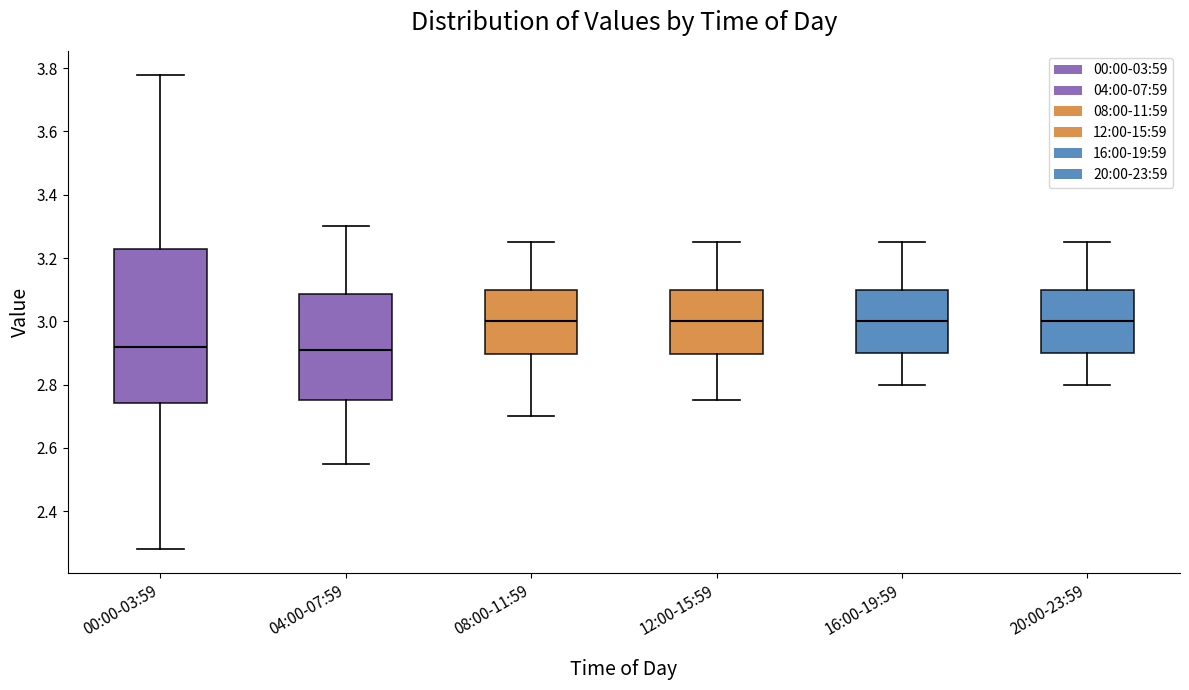

Reading left to right, transcribe this box plot: for each box, give where its median line is, the range the box spans, and where its two whiskers end, as read against the y-axis. The values are not printed on the chart, so give them approximately, as read against the axis.

00:00-03:59: median 2.92, box 2.74 to 3.22, whiskers 2.28 to 3.78
04:00-07:59: median 2.92, box 2.76 to 3.08, whiskers 2.56 to 3.30
08:00-11:59: median 3.00, box 2.90 to 3.10, whiskers 2.70 to 3.26
12:00-15:59: median 3.00, box 2.90 to 3.10, whiskers 2.76 to 3.26
16:00-19:59: median 3.00, box 2.90 to 3.10, whiskers 2.80 to 3.26
20:00-23:59: median 3.00, box 2.90 to 3.10, whiskers 2.80 to 3.26